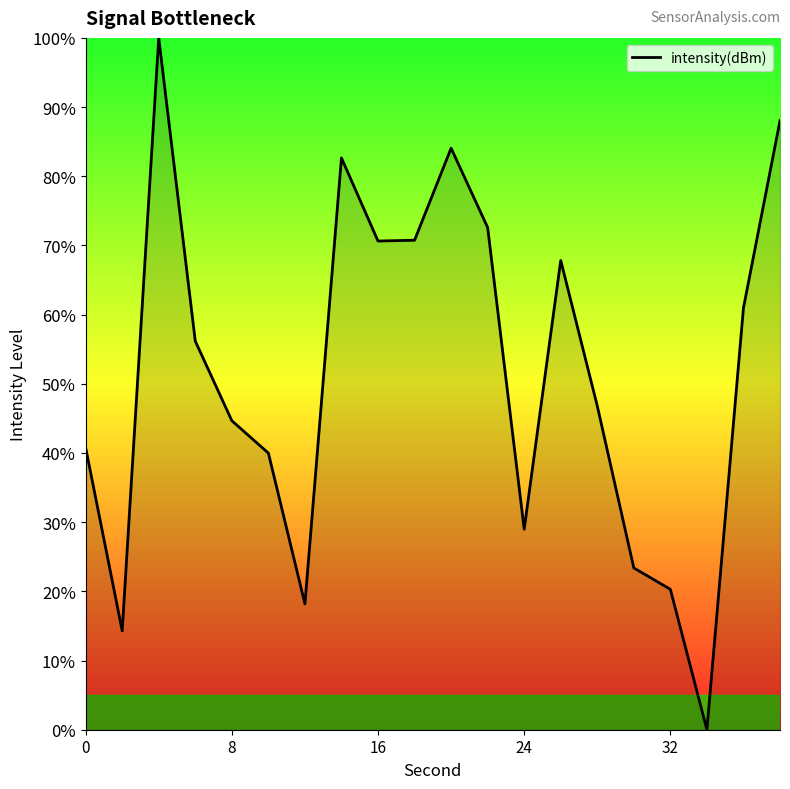

What is the difference between the maximum and minimum values?

100.0